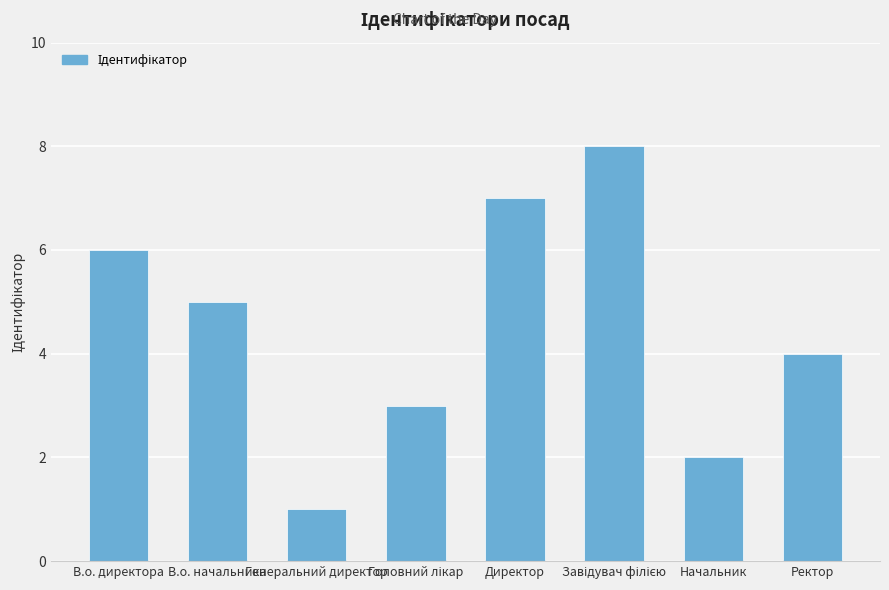

What value does the data have at В.о. начальника?

5